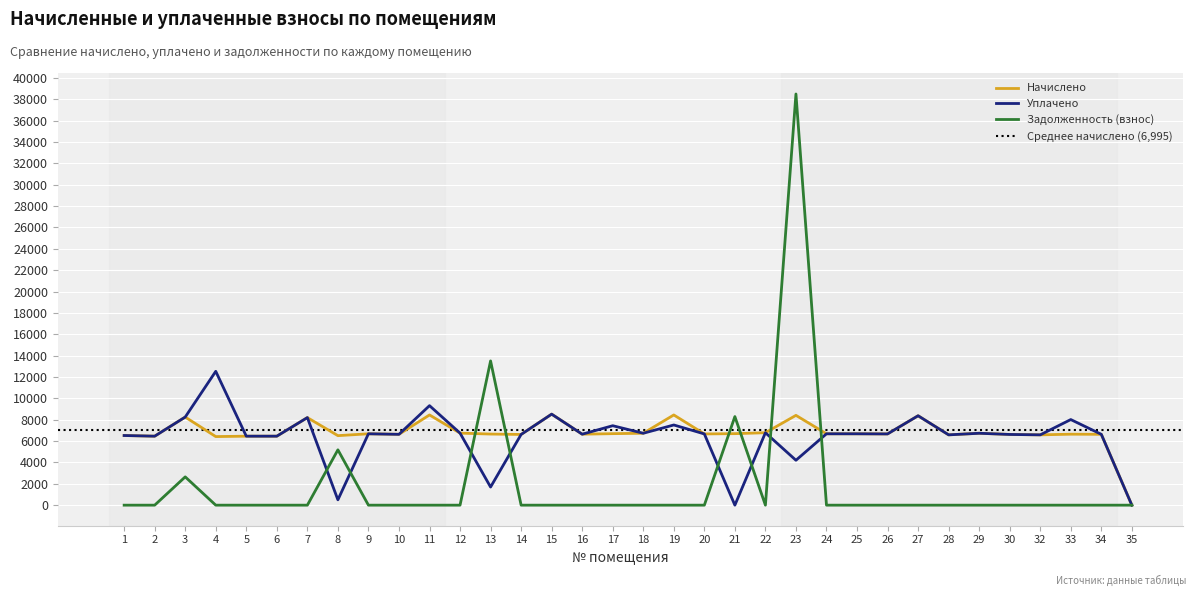

At which label is Уплачено closest to 6264?

2